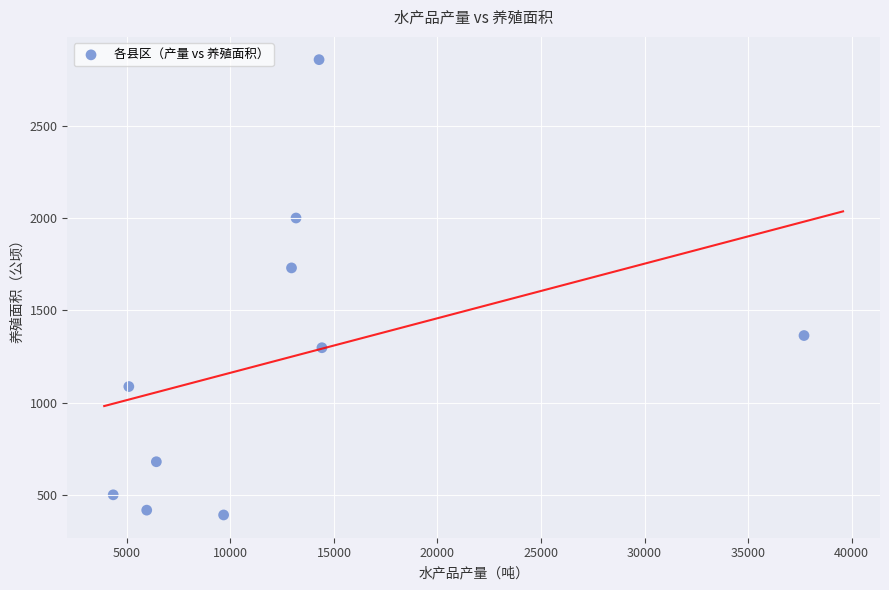

What is the range of Y values (max minus min)?

2464